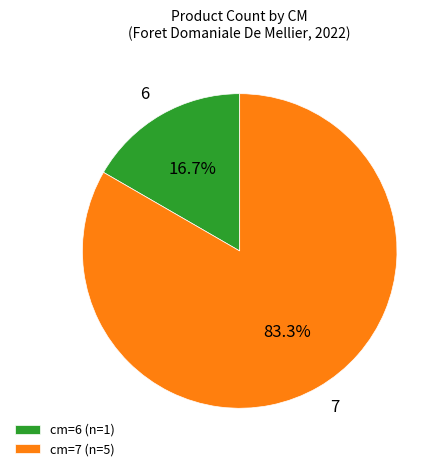

Which has a higher value, cm=6 (n=1) or cm=7 (n=5)?

cm=7 (n=5)